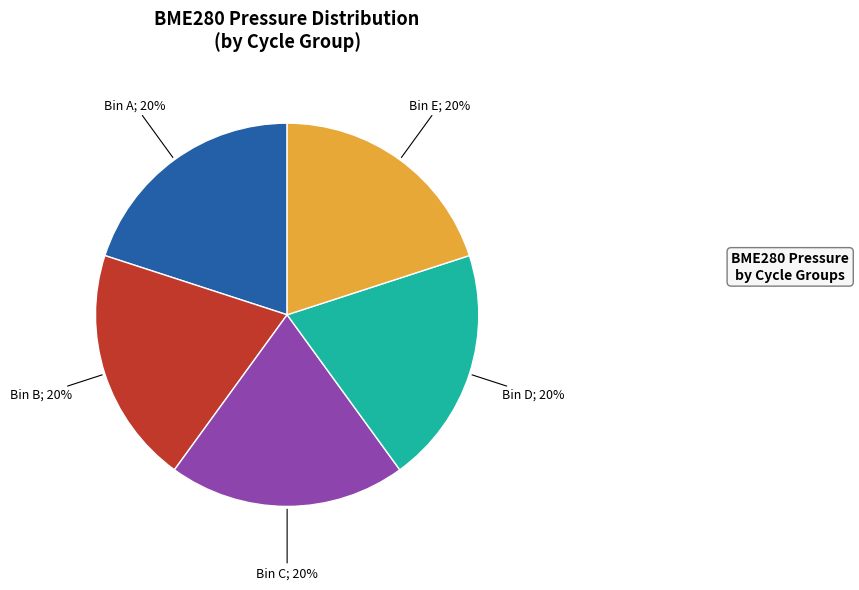

Is the sum of Bin B; 20% and Bin E; 20% greater than half?

No